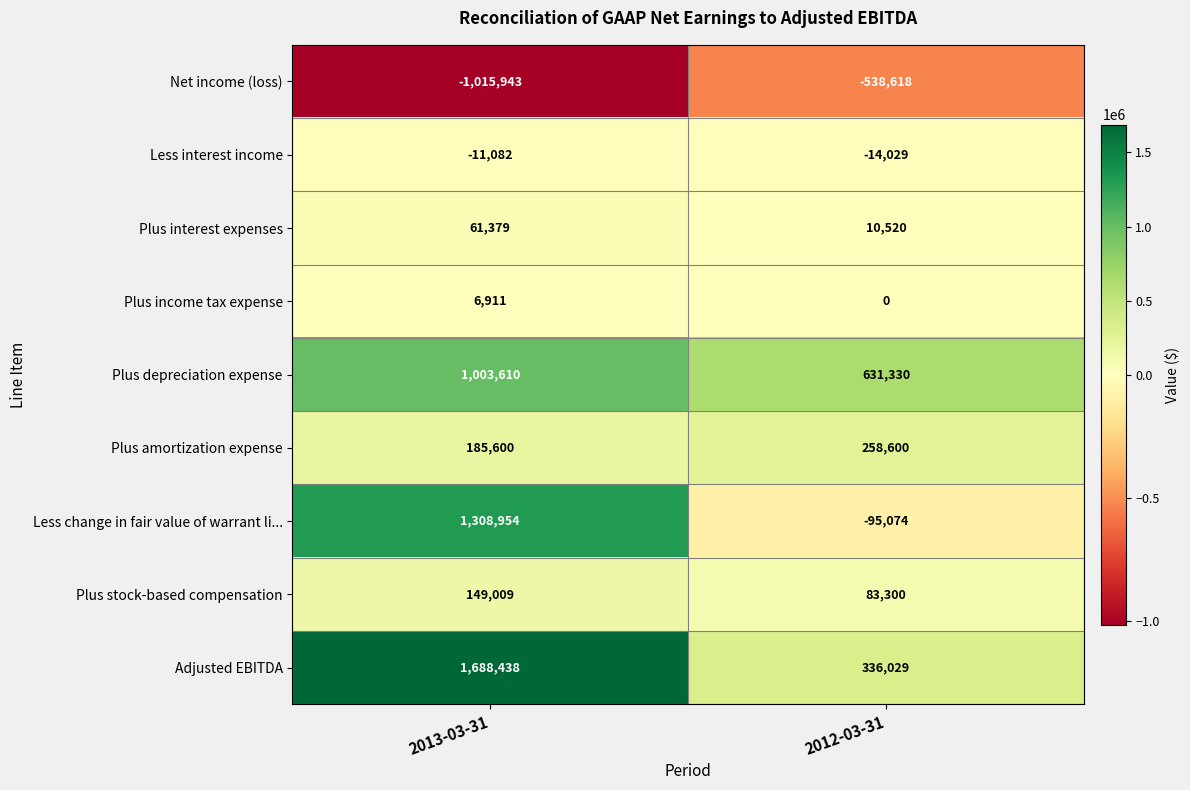

Reading right to left, list all the values displayed in this chart.

Net income (loss): 2012-03-31=-538618	2013-03-31=-1015943
Less interest income: 2012-03-31=-14029	2013-03-31=-11082
Plus interest expenses: 2012-03-31=10520	2013-03-31=61379
Plus income tax expense: 2012-03-31=0	2013-03-31=6911
Plus depreciation expense: 2012-03-31=631330	2013-03-31=1003610
Plus amortization expense: 2012-03-31=258600	2013-03-31=185600
Less change in fair value of warrant li...: 2012-03-31=-95074	2013-03-31=1308954
Plus stock-based compensation: 2012-03-31=83300	2013-03-31=149009
Adjusted EBITDA: 2012-03-31=336029	2013-03-31=1688438